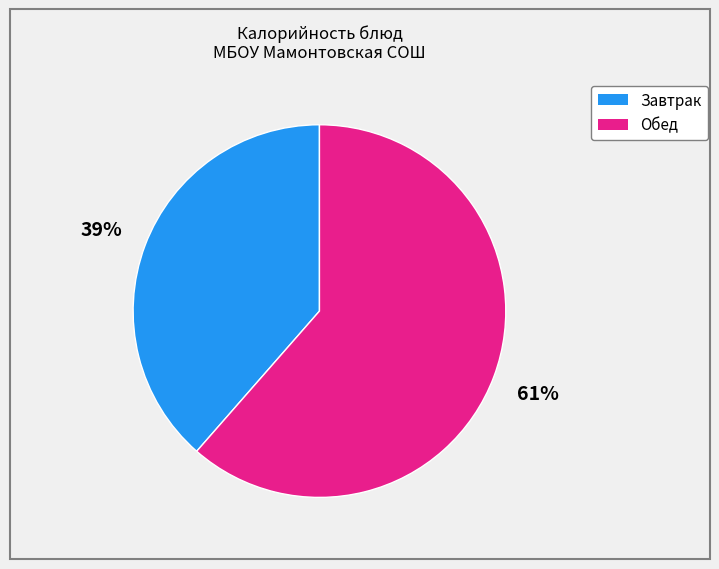

How many slices are in this pie chart?

2